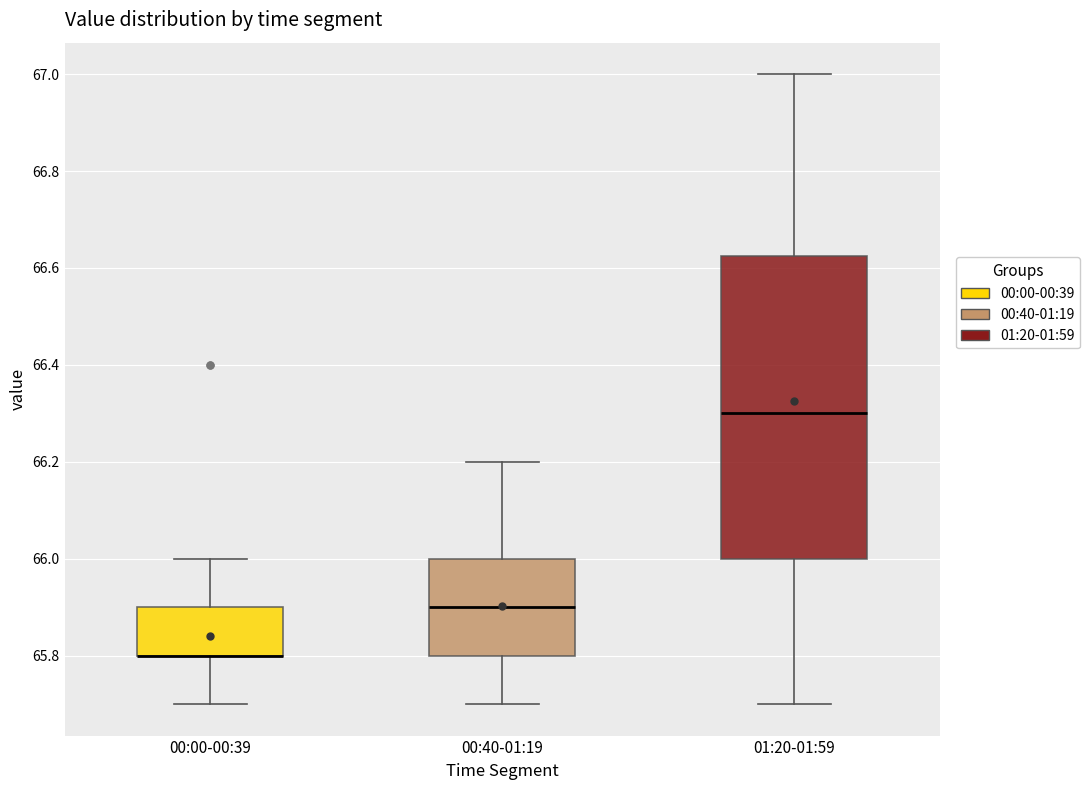

Which box is the tallest, from its lower edge to its upper edge?

01:20-01:59